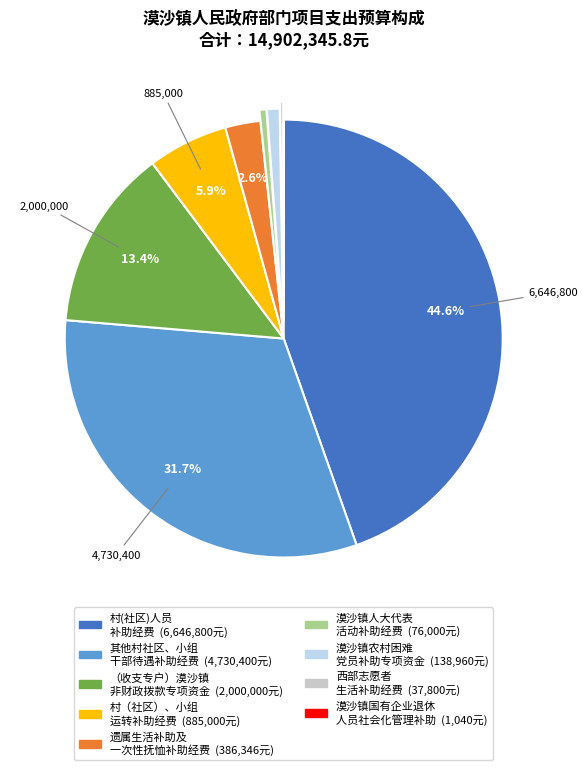

Is there a majority slice in this chart?

No